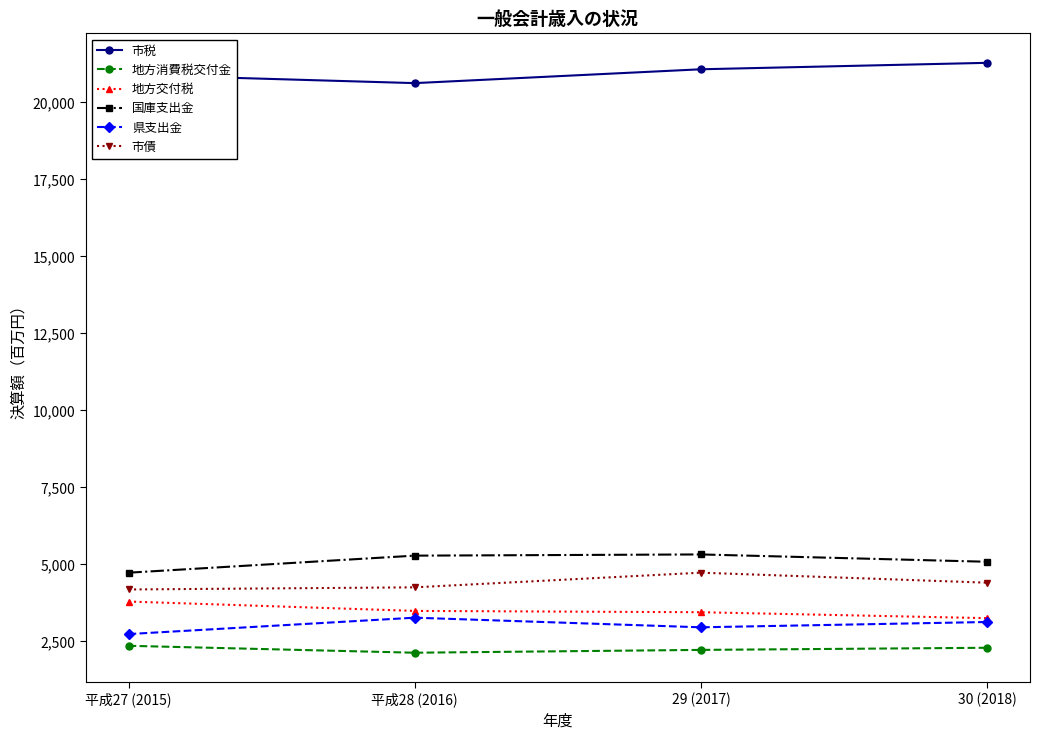

What is the label of the 2nd point from the left?

平成28 (2016)